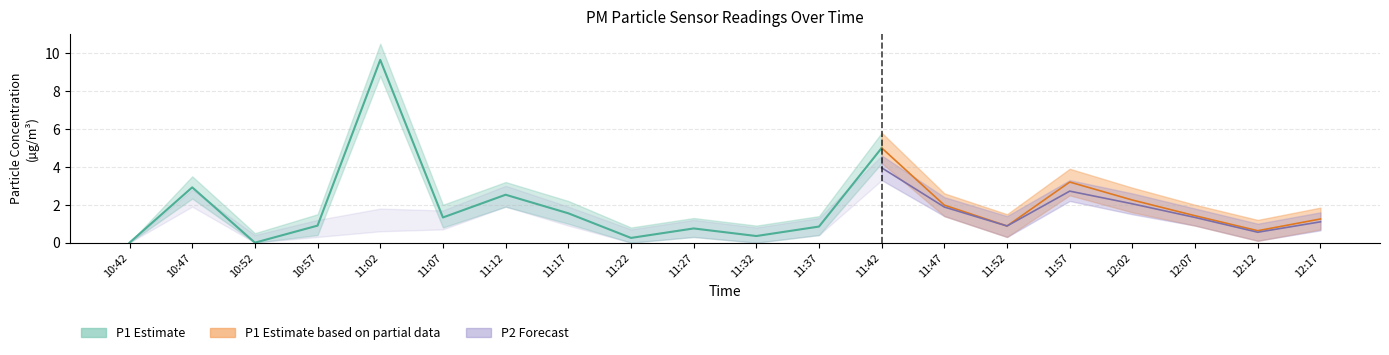

How many data points does each series have?

20